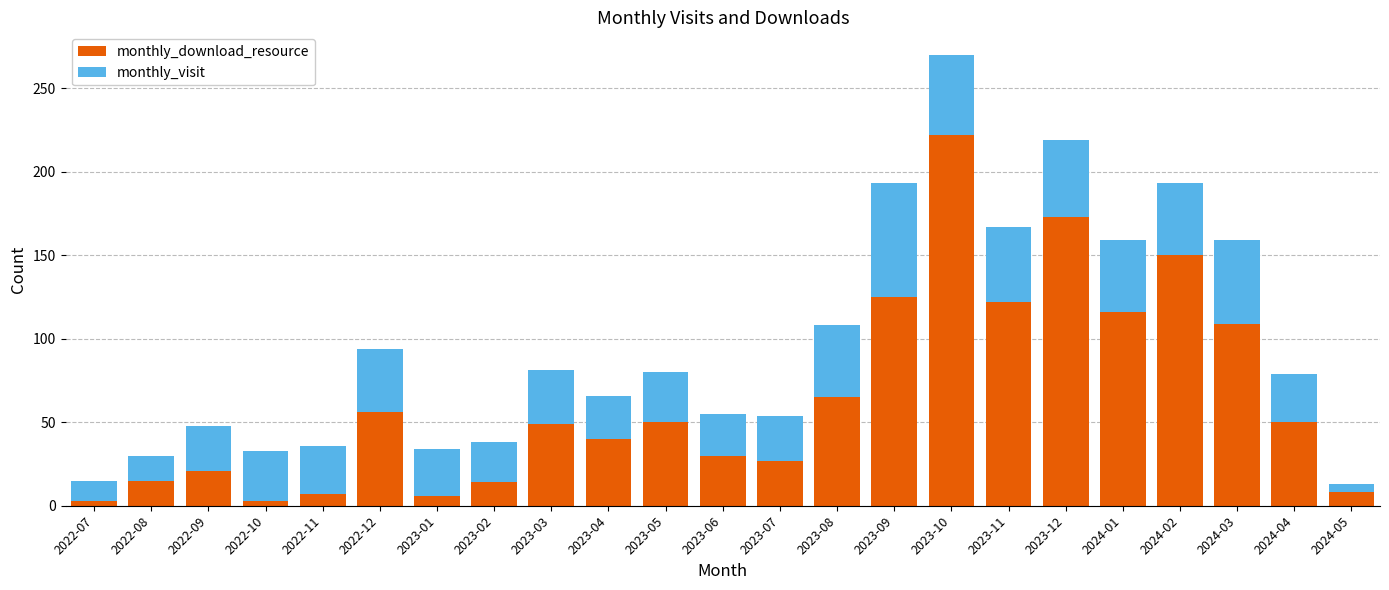

What is the difference between the maximum and minimum values in the monthly_download_resource series?

219